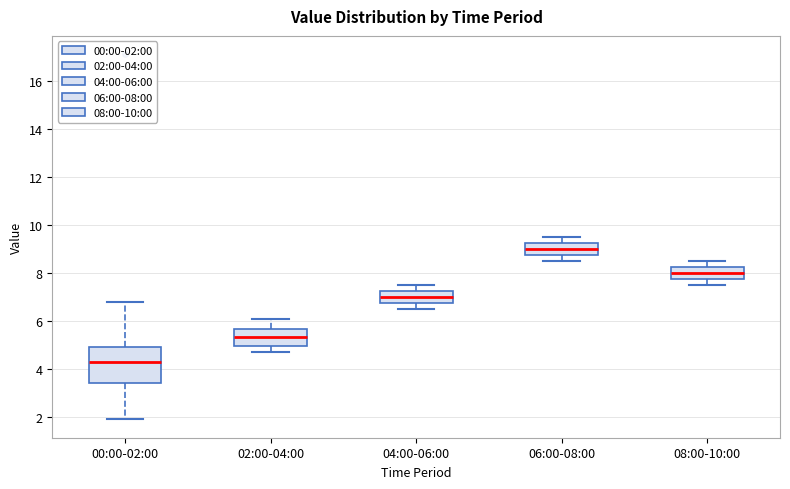

Where is the lower edge of the box for 00:00-02:00 on the y-axis? The values are not printed on the chart, so give them approximately, as read against the axis.

3.4